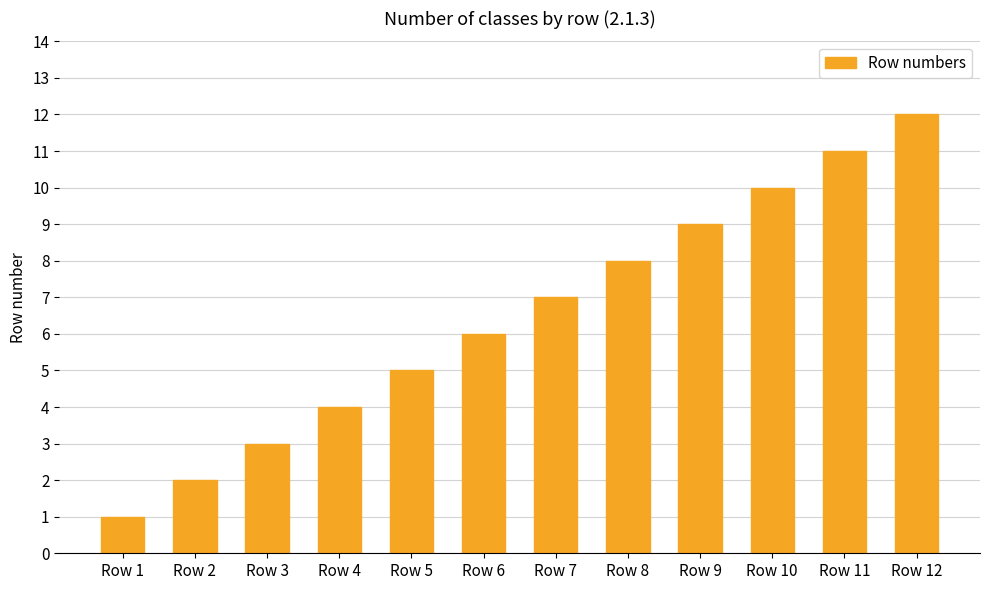

Reading left to right, list all the values displayed in this chart.

1	2	3	4	5	6	7	8	9	10	11	12